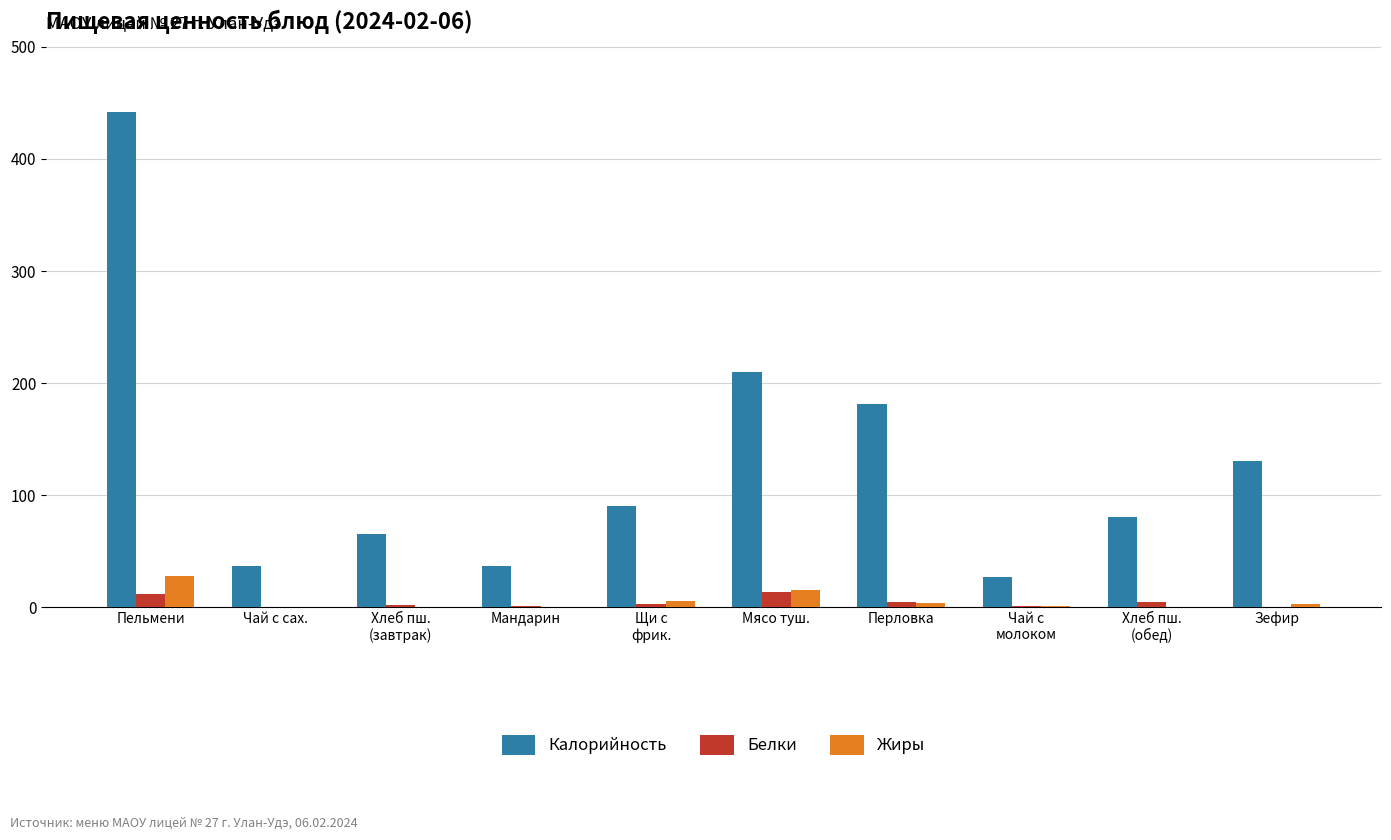

What is the sum of all Калорийность values?

1298.9